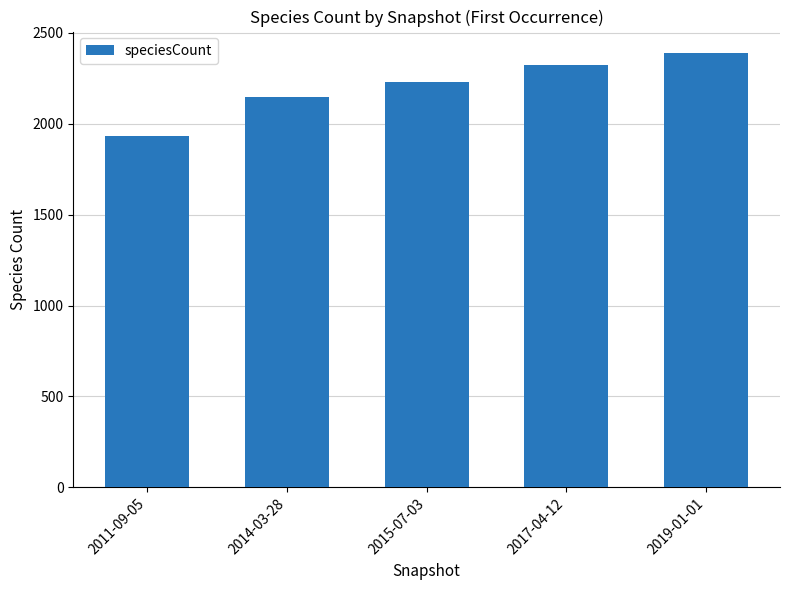

Rank the categories by value from highest to lowest.

2019-01-01, 2017-04-12, 2015-07-03, 2014-03-28, 2011-09-05